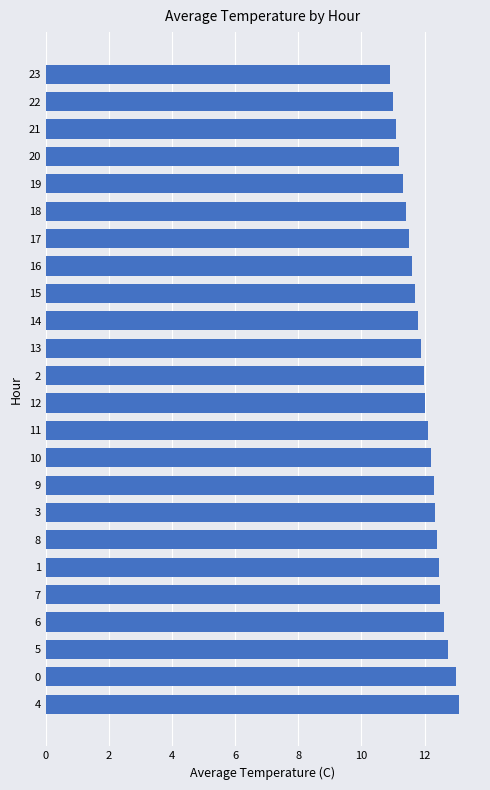

What is the difference between the maximum and second lowest values?

2.1